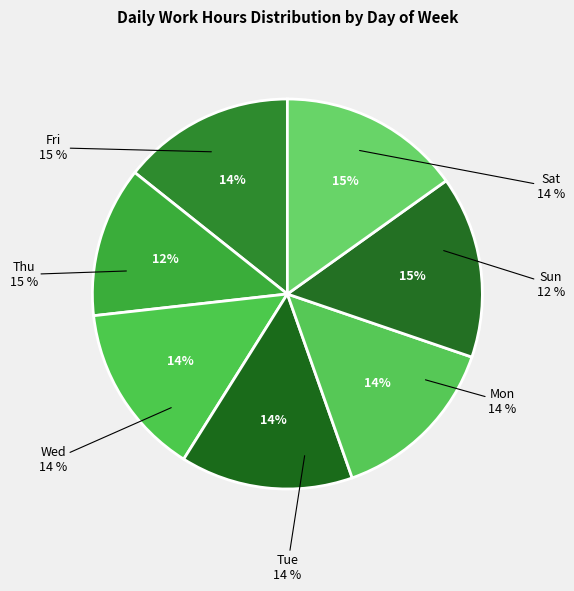

Is it true that Thu is 15% of the pie?

True